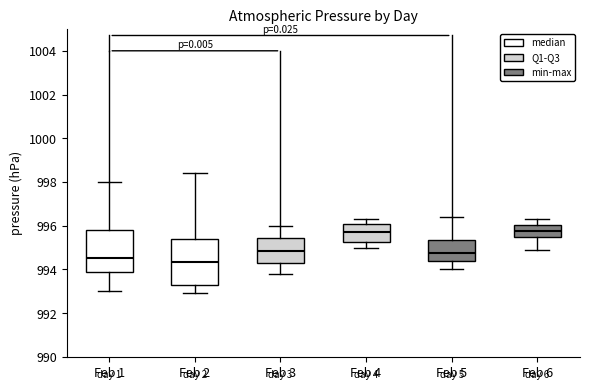

Reading left to right, transcribe this box plot: for each box, give where its median line is, the range the box spans, and where its two whiskers end, as read against the y-axis. The values are not printed on the chart, so give them approximately, as read against the axis.

Feb 1: median 994.6, box 994.0 to 995.8, whiskers 993.0 to 998.0
Feb 2: median 994.4, box 993.2 to 995.4, whiskers 993.0 to 998.4
Feb 3: median 994.8, box 994.2 to 995.4, whiskers 993.8 to 996.0
Feb 4: median 995.8, box 995.2 to 996.2, whiskers 995.0 to 996.4
Feb 5: median 994.8, box 994.4 to 995.4, whiskers 994.0 to 996.4
Feb 6: median 995.8, box 995.4 to 996.0, whiskers 995.0 to 996.4